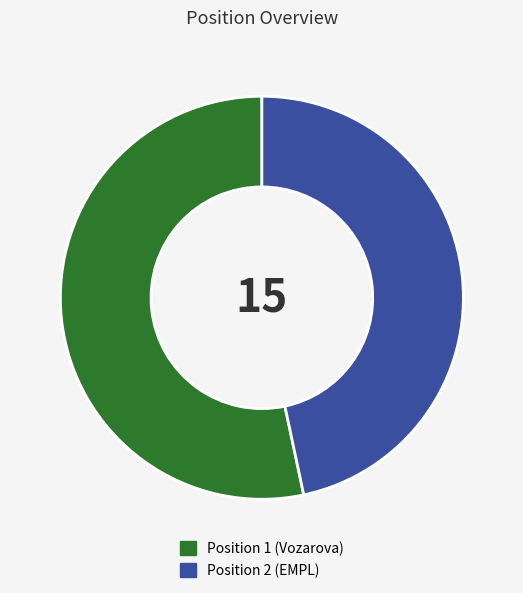

How many segments does this pie chart have?

2